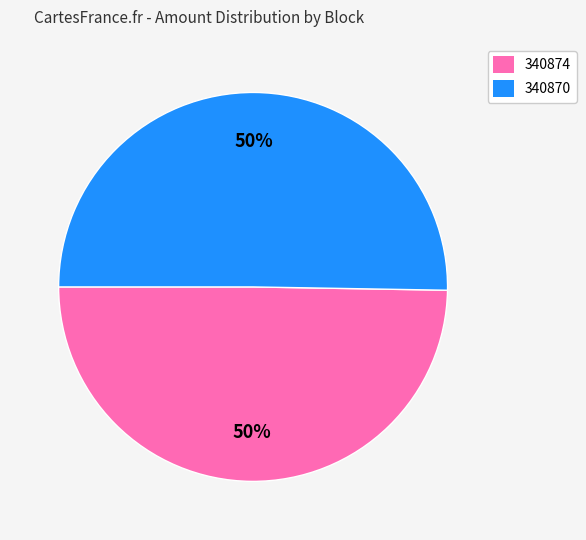

How many slices are in this pie chart?

2